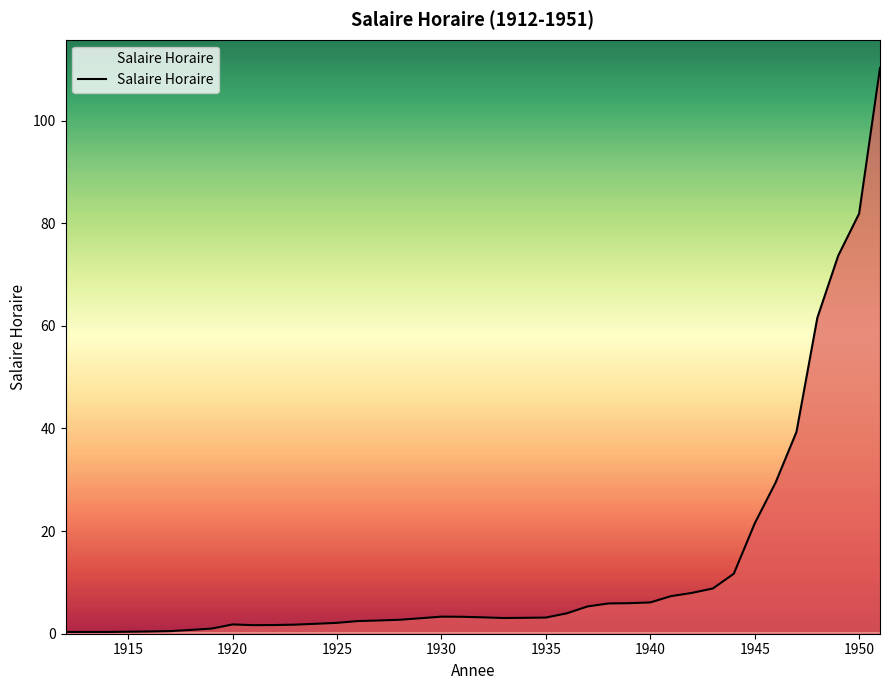

The chart shows a value of 21.5 at 1945. True or false?

True